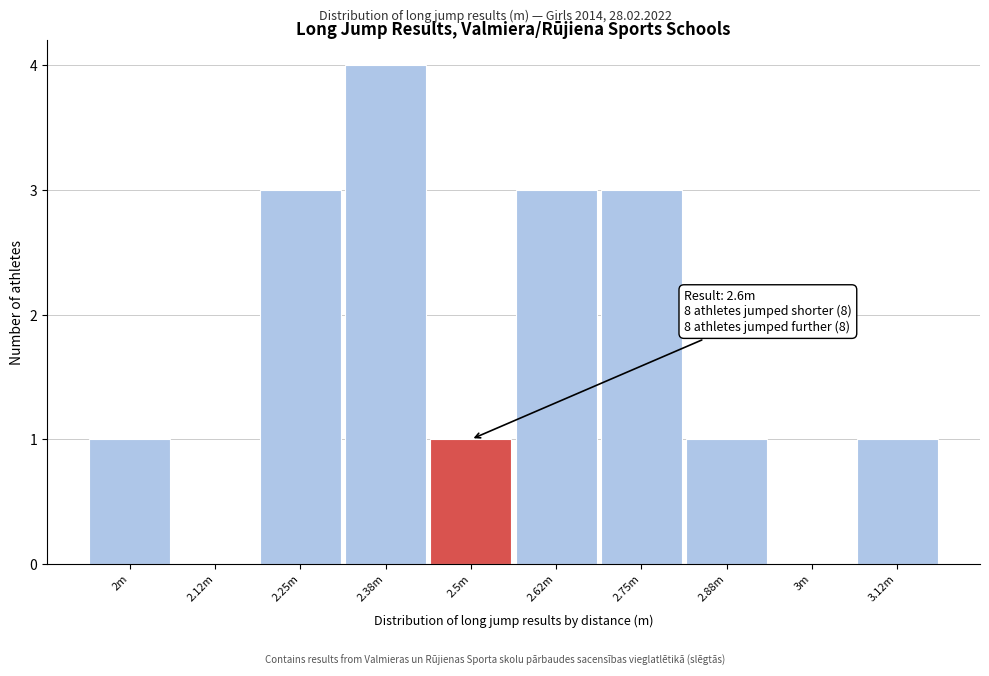

Reading left to right, transcribe all the data shown in this chart.

2m=1	2.12m=0	2.25m=3	2.38m=4	2.5m=1	2.62m=3	2.75m=3	2.88m=1	3m=0	3.12m=1